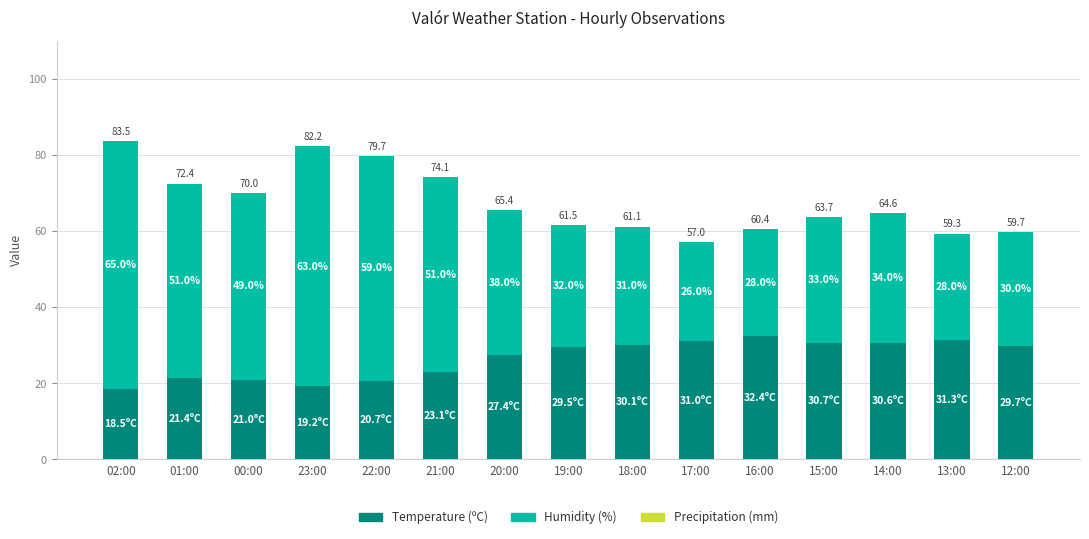

What is the average value of the Temperature (ºC) series?

26.4